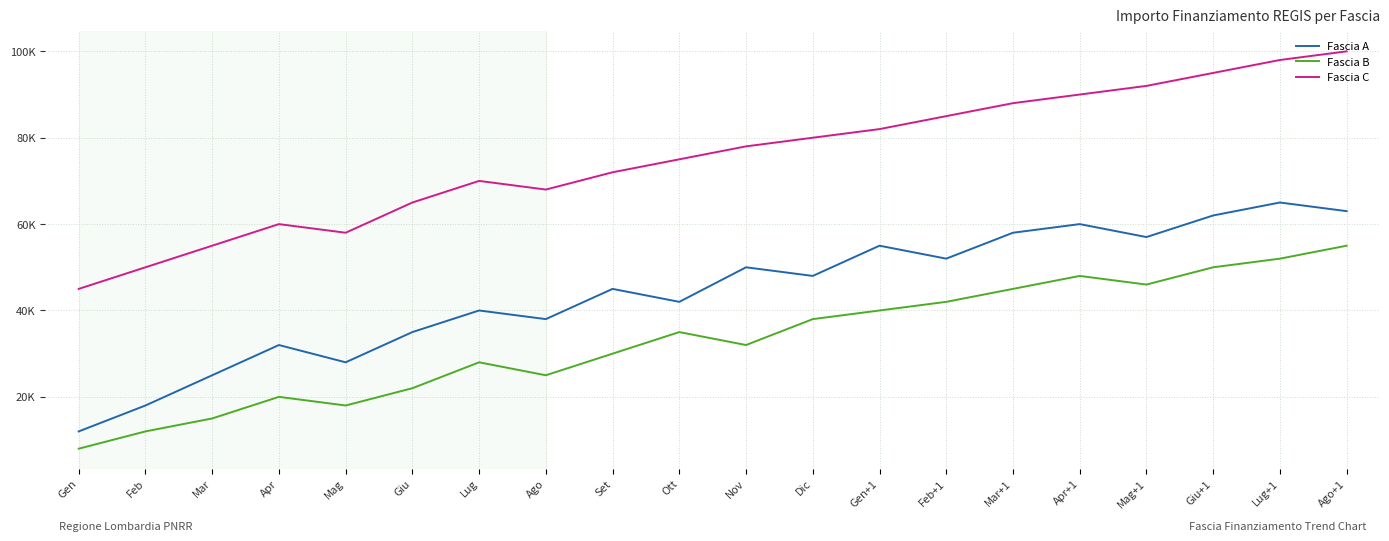

Rank the series by their maximum value, from lowest to highest.

Fascia B, Fascia A, Fascia C